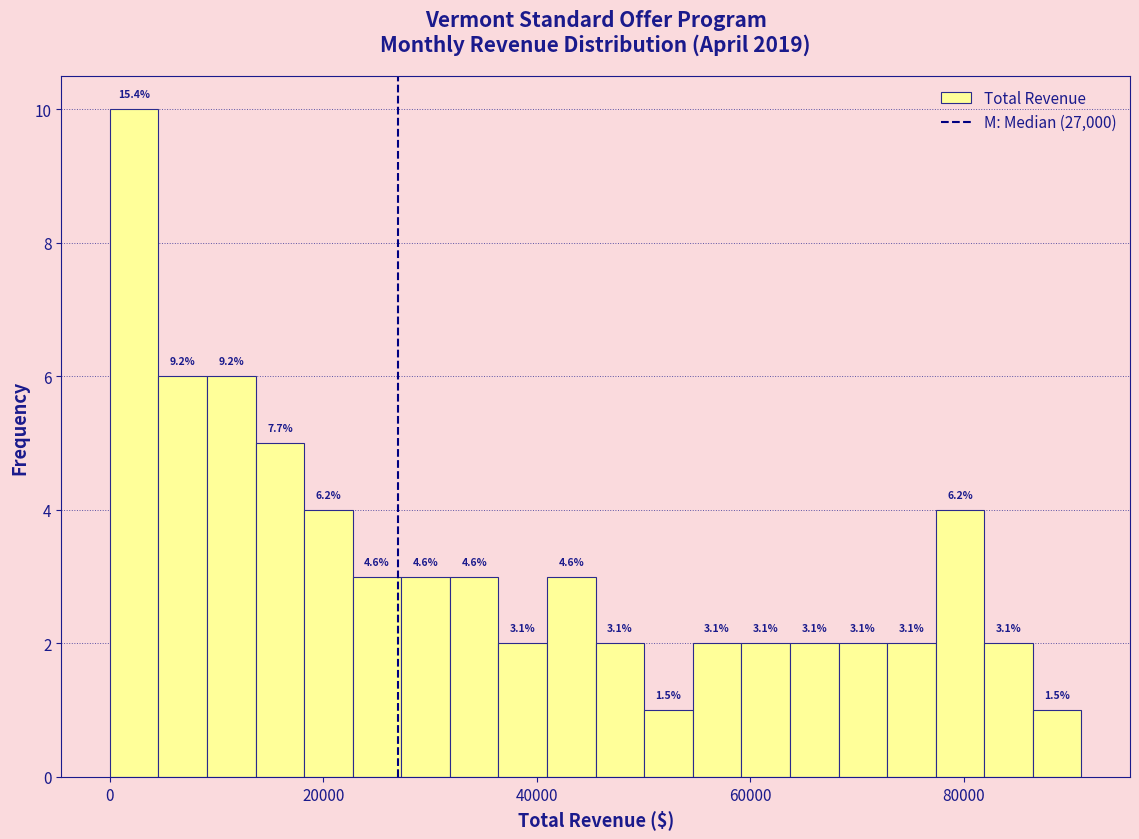

Read against the x-axis, roughly where is the centre of the tallest bar?

2000